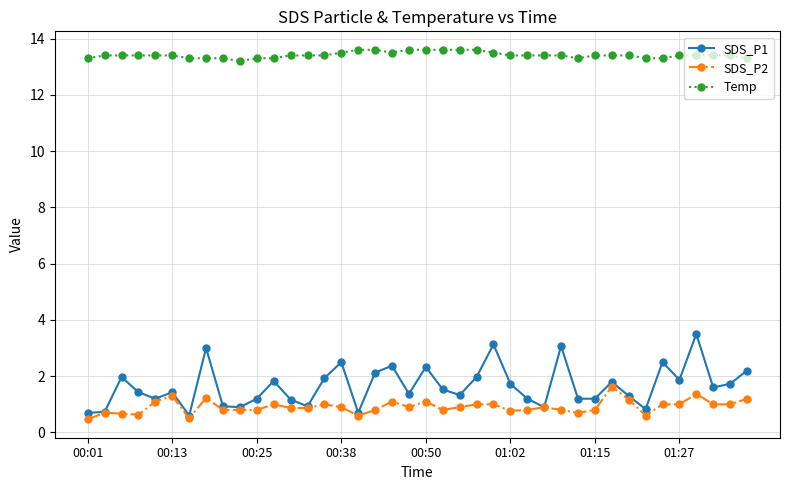

What is the average value of the SDS_P1 series?

1.6